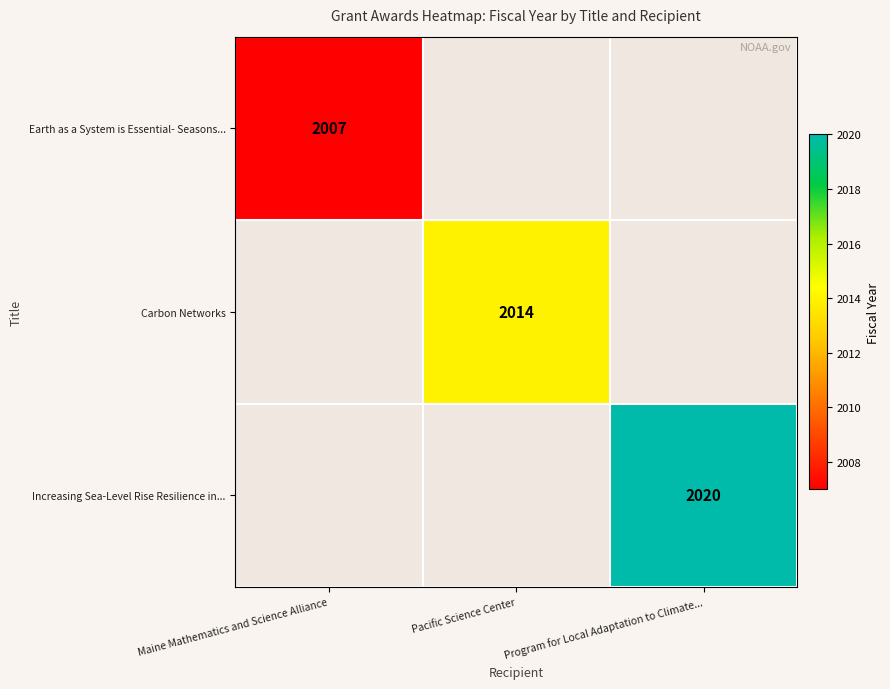

Is it true that Increasing Sea-Level Rise Resilience in... equals 2020 at Program for Local Adaptation to Climate...?

True